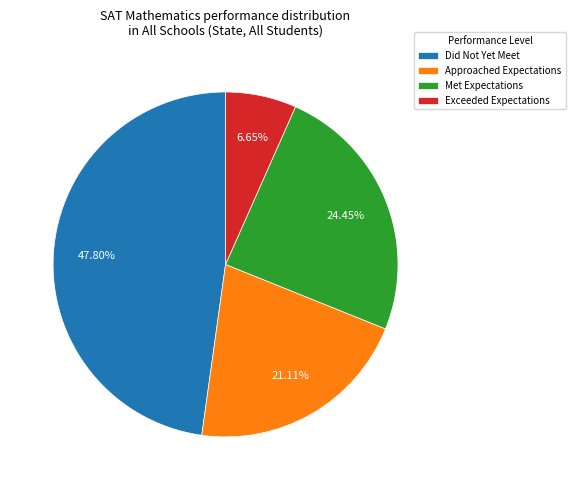

Is there a majority slice in this chart?

No